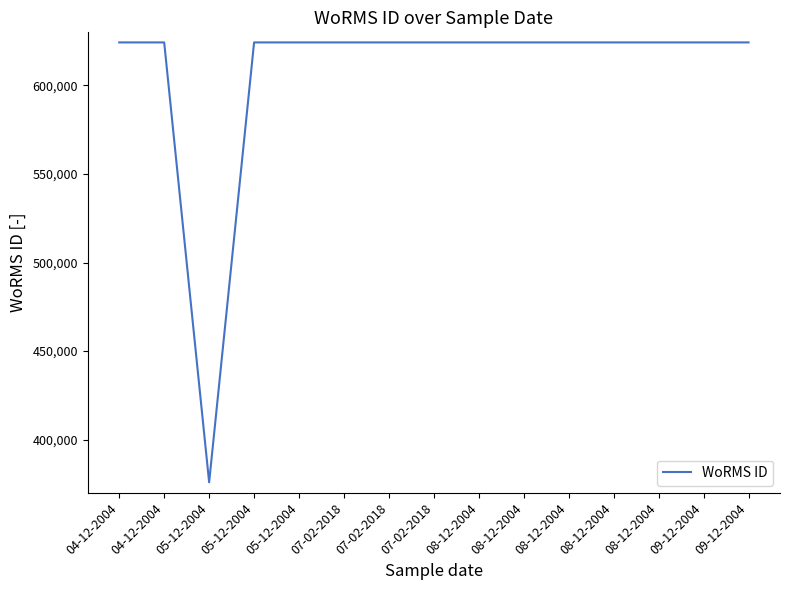

How many lines are shown in the chart?

1